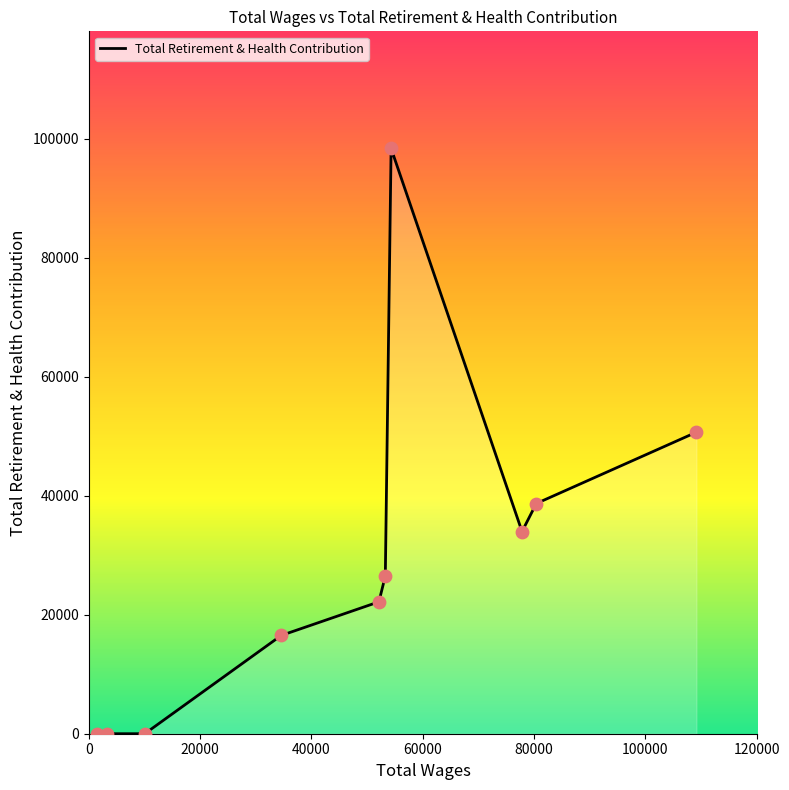

What is the greatest value displayed?

98341